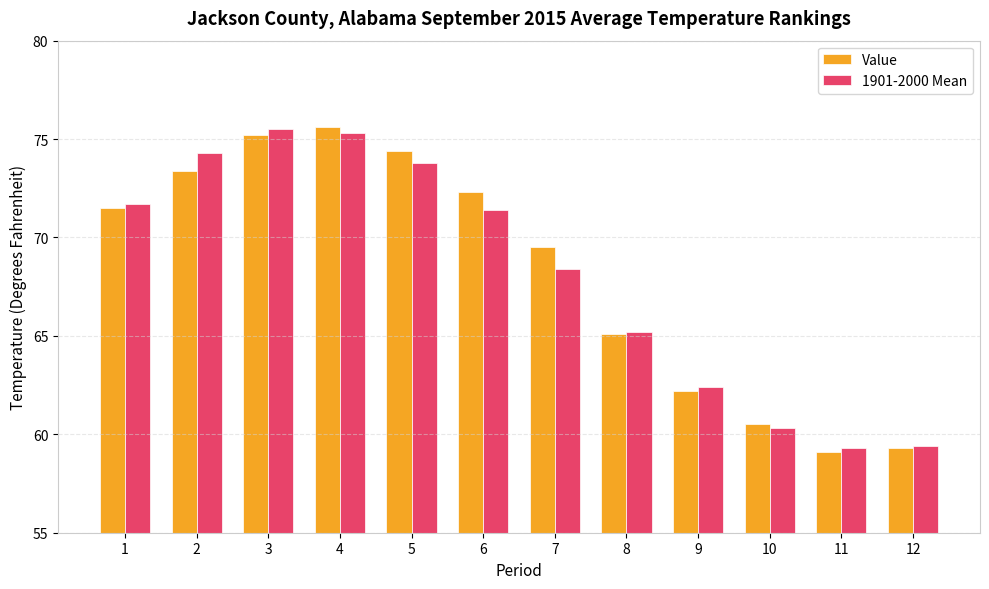

What is the difference between the highest and lowest values at 4?

0.3